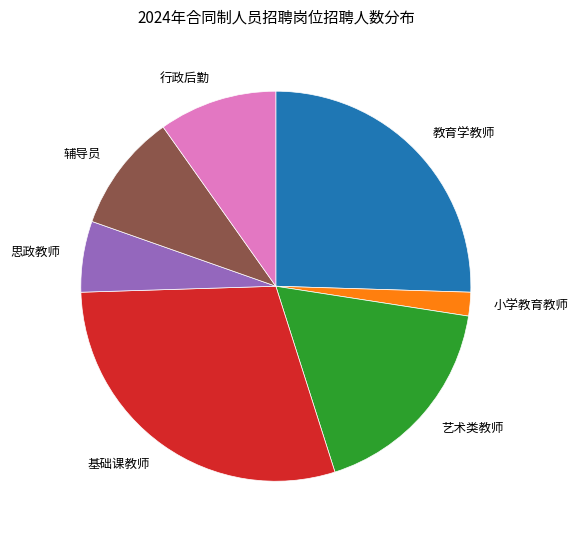

Which has a higher value, 小学教育教师 or 艺术类教师?

艺术类教师